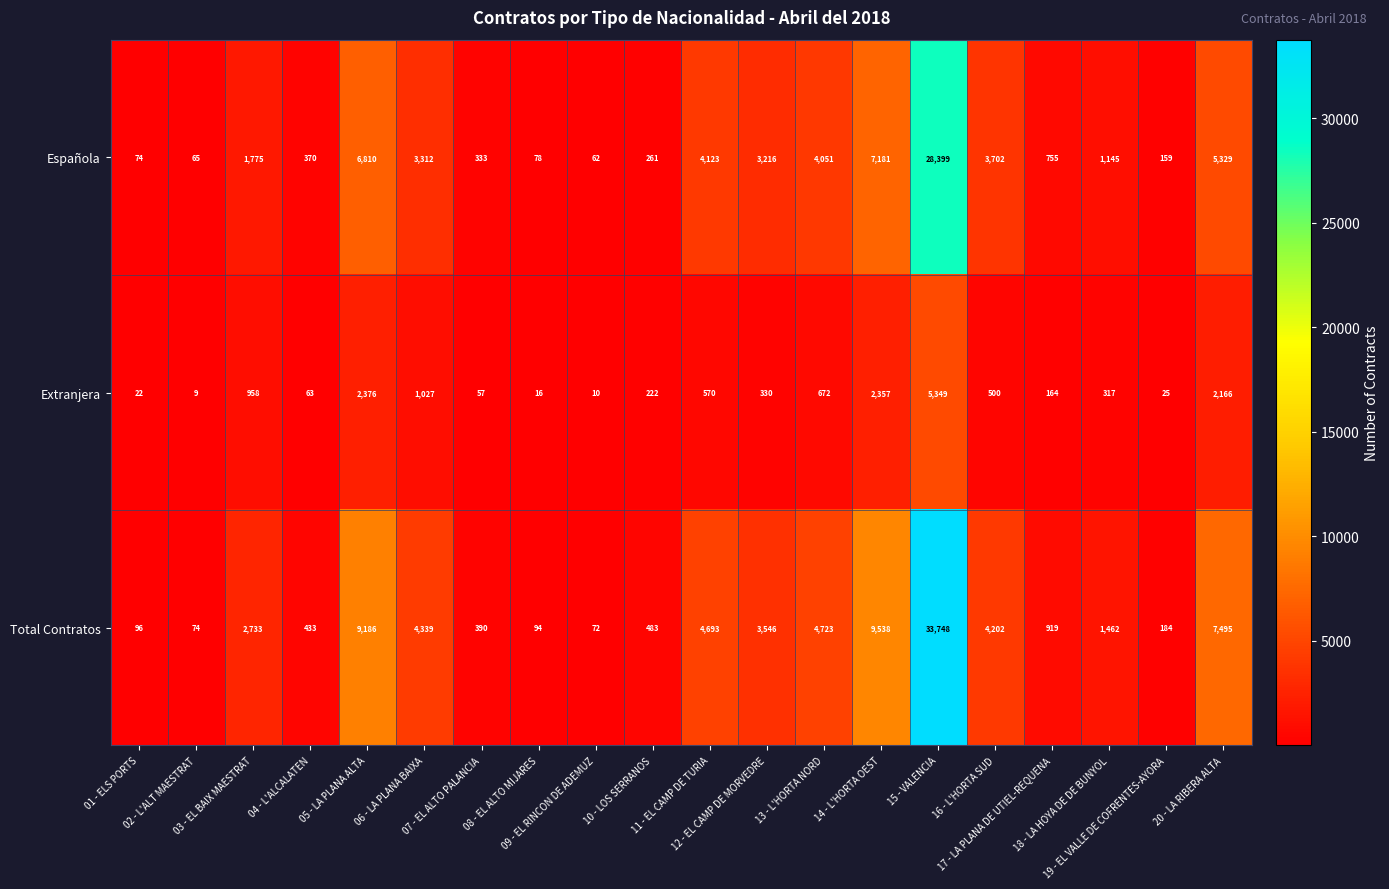

Which series changed the most between 01 - ELS PORTS and 18 - LA HOYA DE DE BUNYOL?

Total Contratos